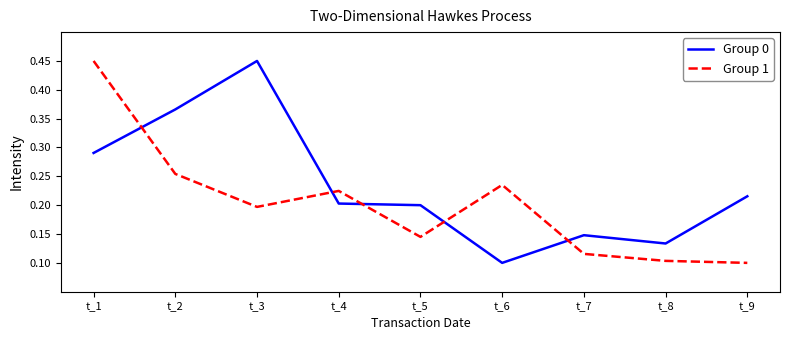

Where do Group 1 and Group 0 first cross each other?

t_1 and t_2